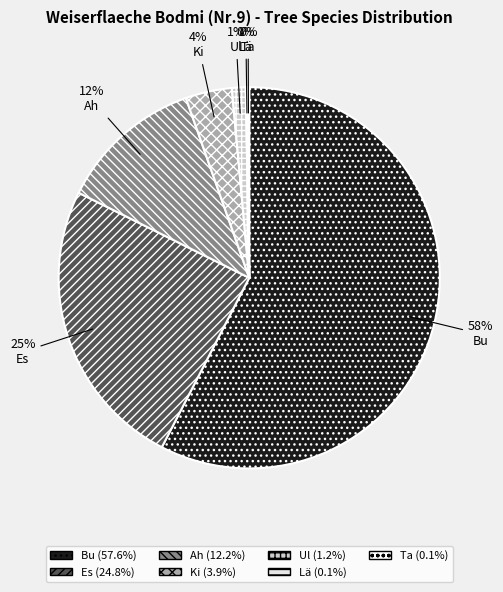

What is the largest slice in the pie chart?

Bu